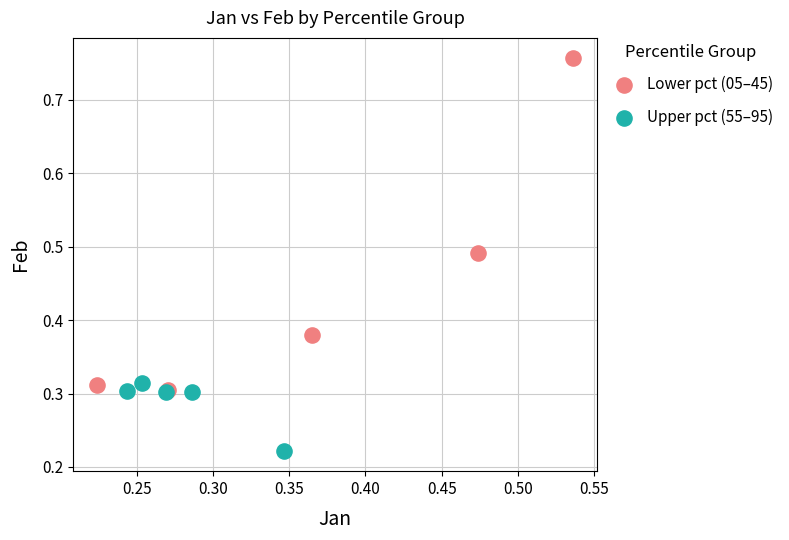

Which series contains the highest Y value?

Lower pct (05–45)